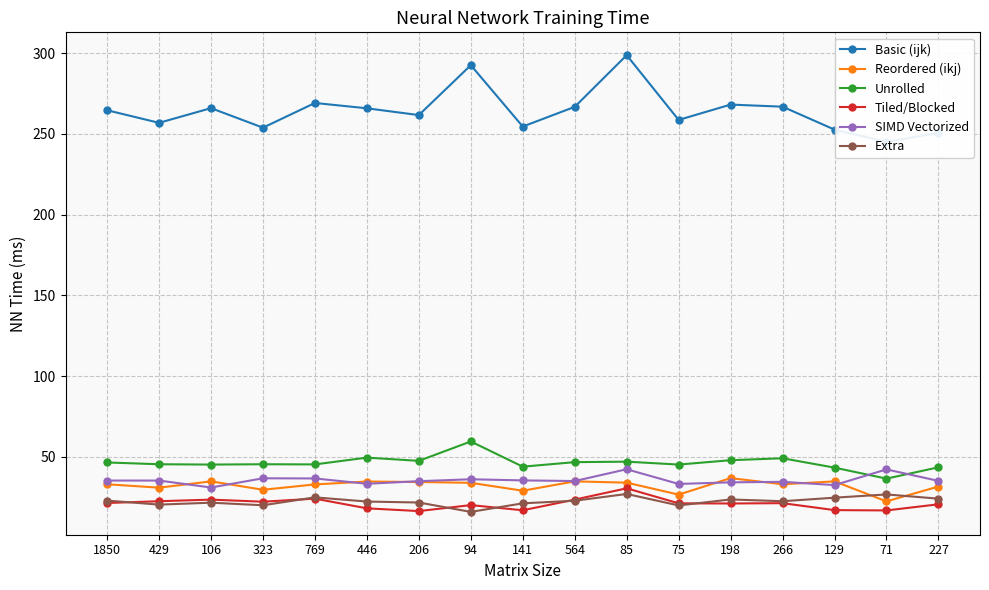

Rank the series by their maximum value, from highest to lowest.

Basic (ijk), Unrolled, SIMD Vectorized, Reordered (ikj), Tiled/Blocked, Extra